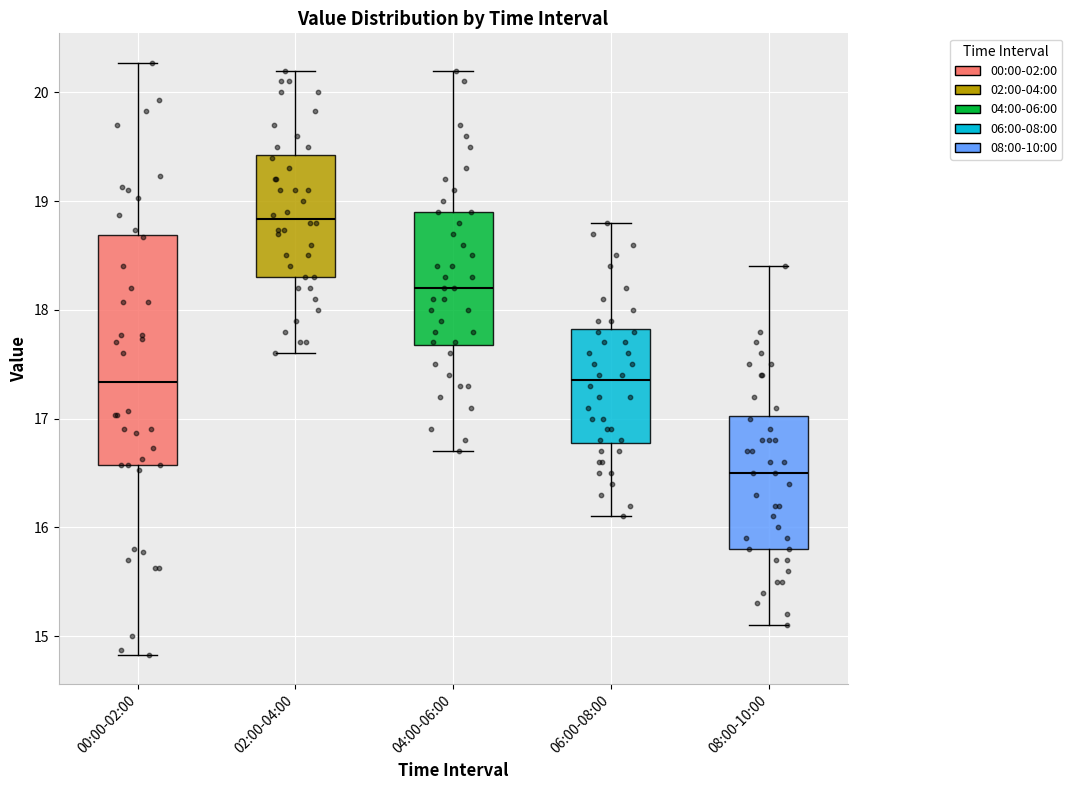

Reading left to right, transcribe this box plot: for each box, give where its median line is, the range the box spans, and where its two whiskers end, as read against the y-axis. The values are not printed on the chart, so give them approximately, as read against the axis.

00:00-02:00: median 17.3, box 16.6 to 18.7, whiskers 14.8 to 20.3
02:00-04:00: median 18.8, box 18.3 to 19.4, whiskers 17.6 to 20.2
04:00-06:00: median 18.2, box 17.7 to 18.9, whiskers 16.7 to 20.2
06:00-08:00: median 17.4, box 16.8 to 17.8, whiskers 16.1 to 18.8
08:00-10:00: median 16.5, box 15.8 to 17.0, whiskers 15.1 to 18.4